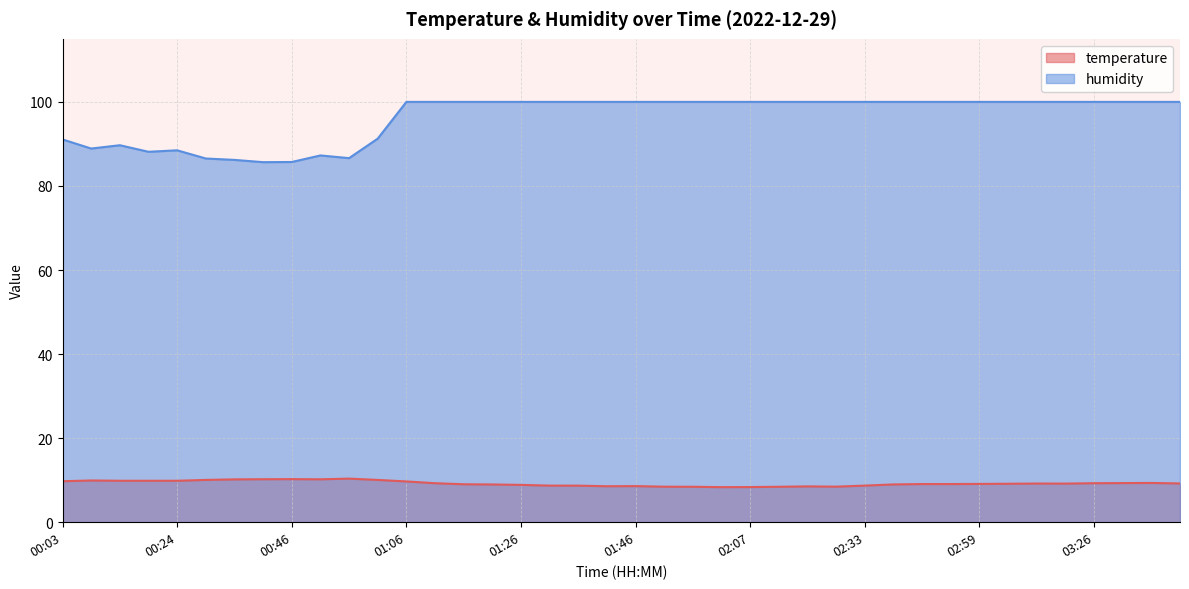

At which label does temperature first exceed 9?

00:03